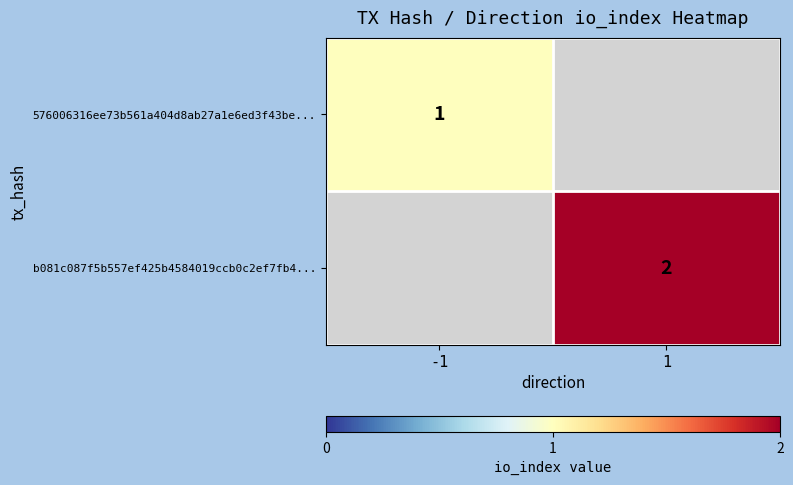

The b081c087f5b557ef425b4584019ccb0c2ef7fb4... series shows 2 at 1. True or false?

True